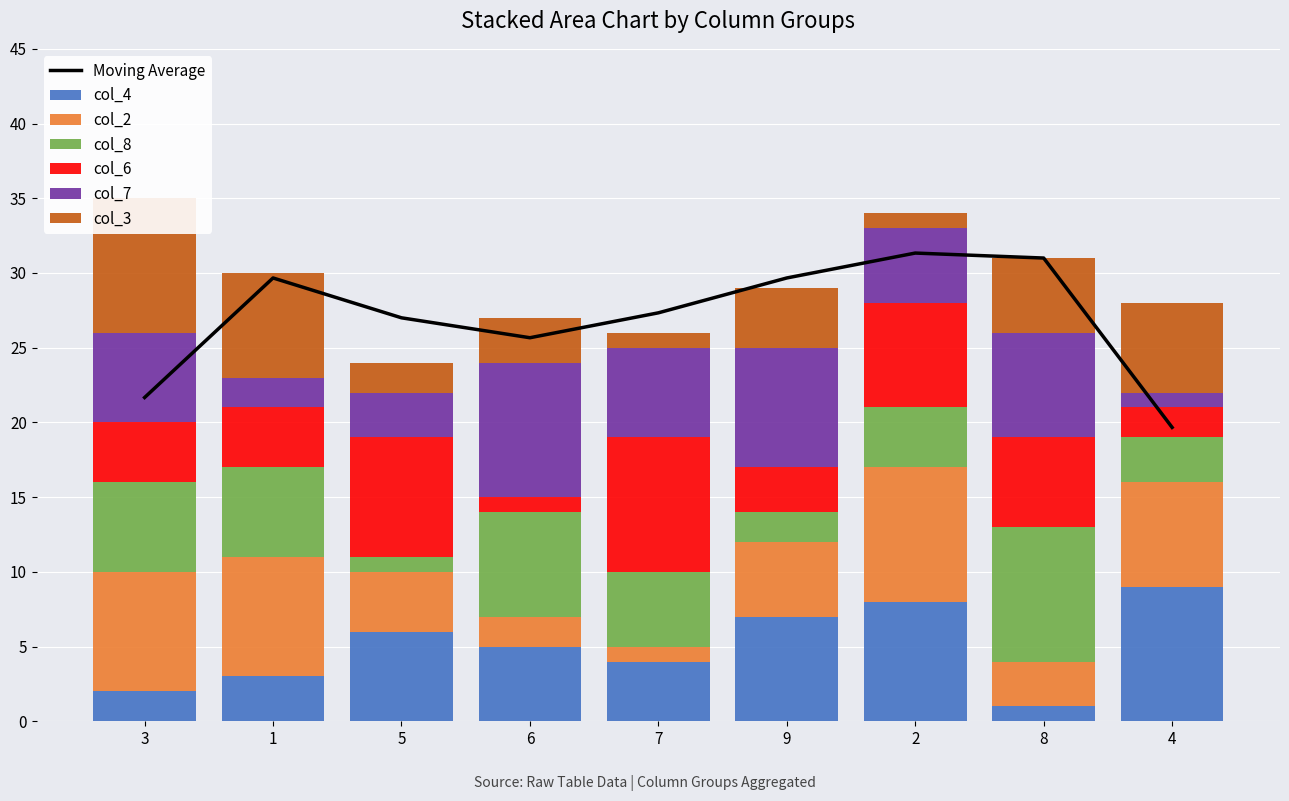

What is the sum of all col_8 values?

43